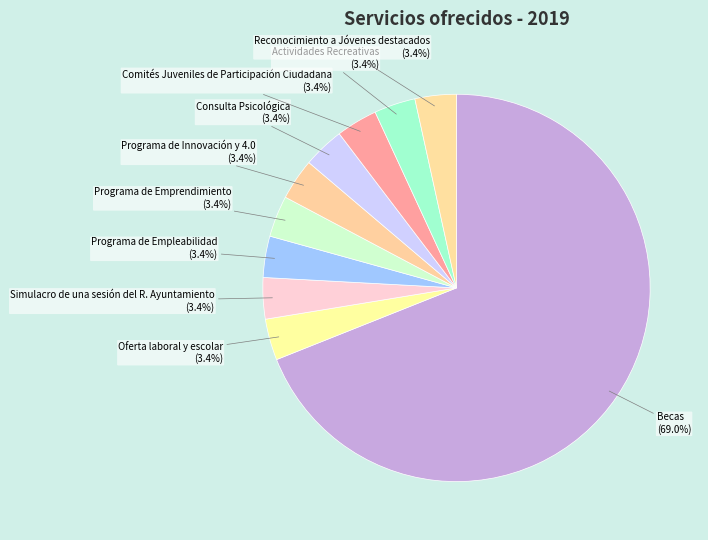

Does Programa de Emprendimiento account for over 50% of the chart?

No